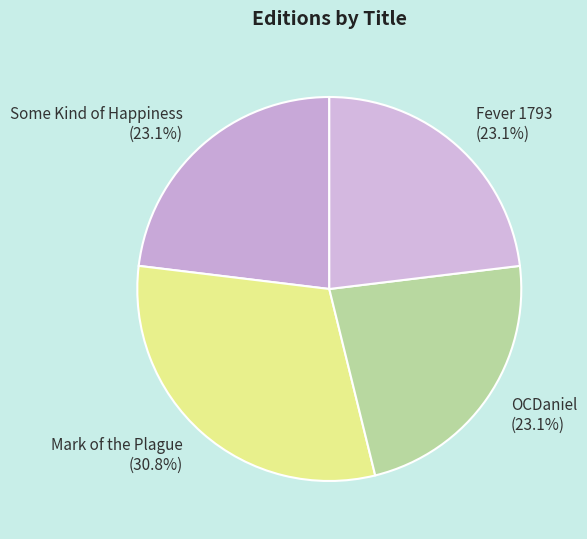

Which category has the biggest portion of the pie?

Mark of the Plague